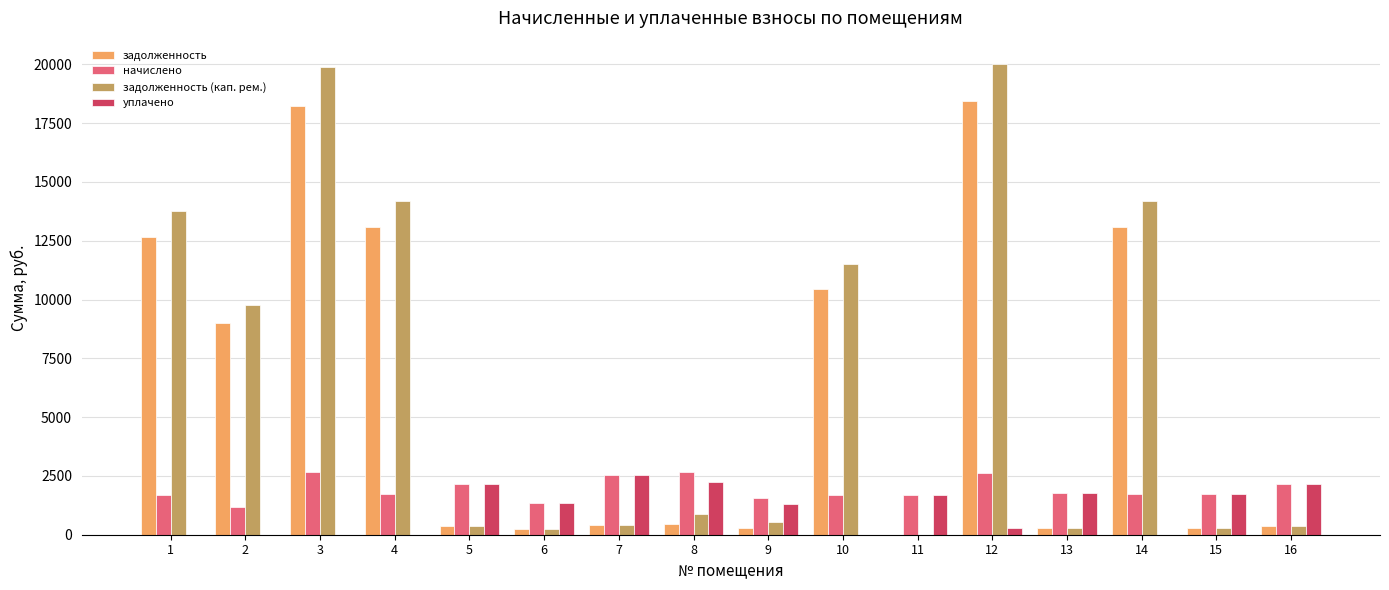

Which series has the largest total across all categories?

задолженность (кап. рем.)